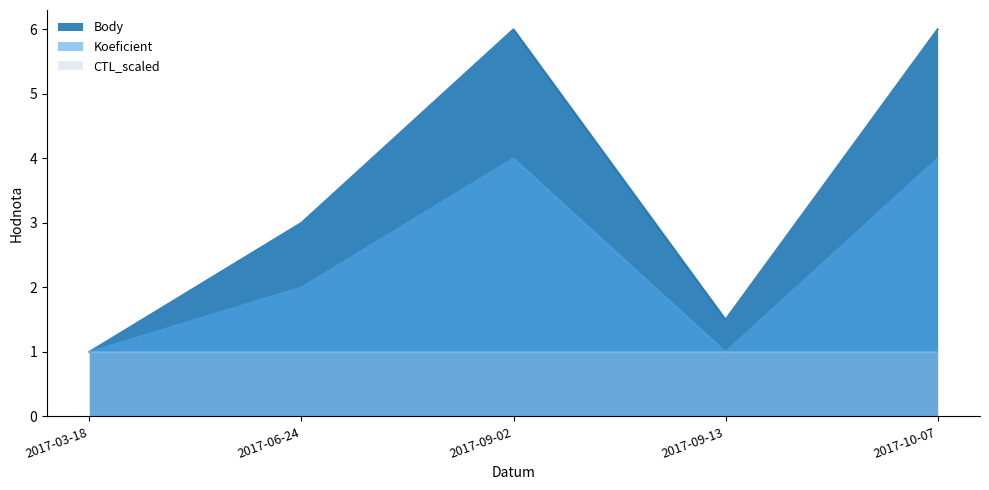

True or false: Koeficient and Body intersect in this chart.

False